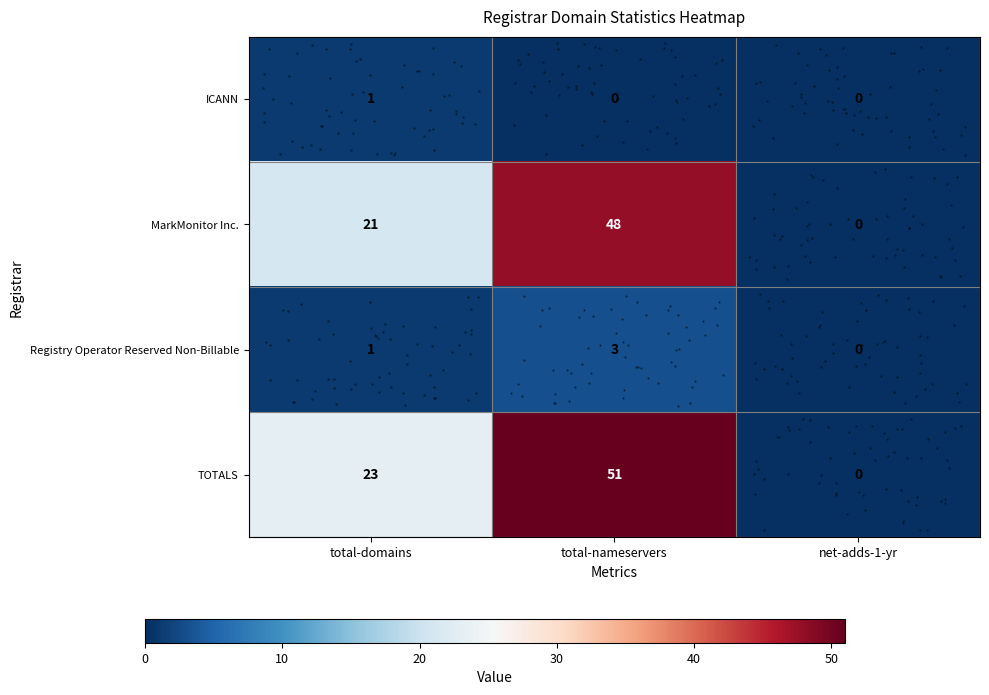

At which category is the sum across all series the highest?

total-nameservers